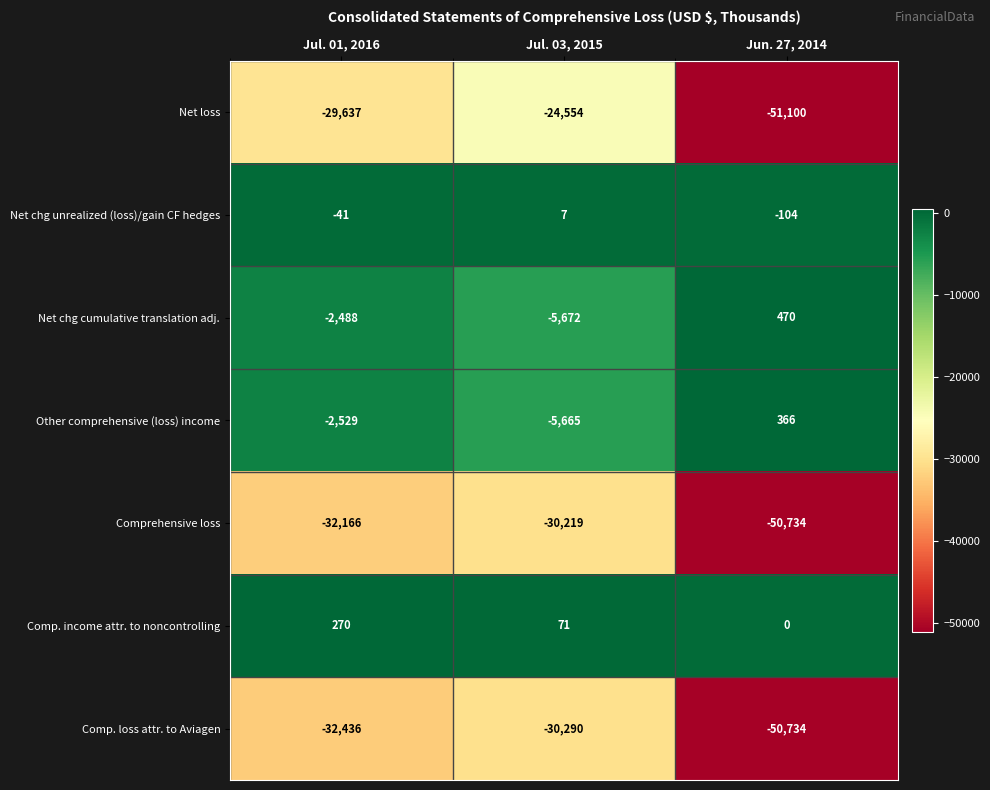

What is the spread (max minus min) of values at Jul. 03, 2015?

30361